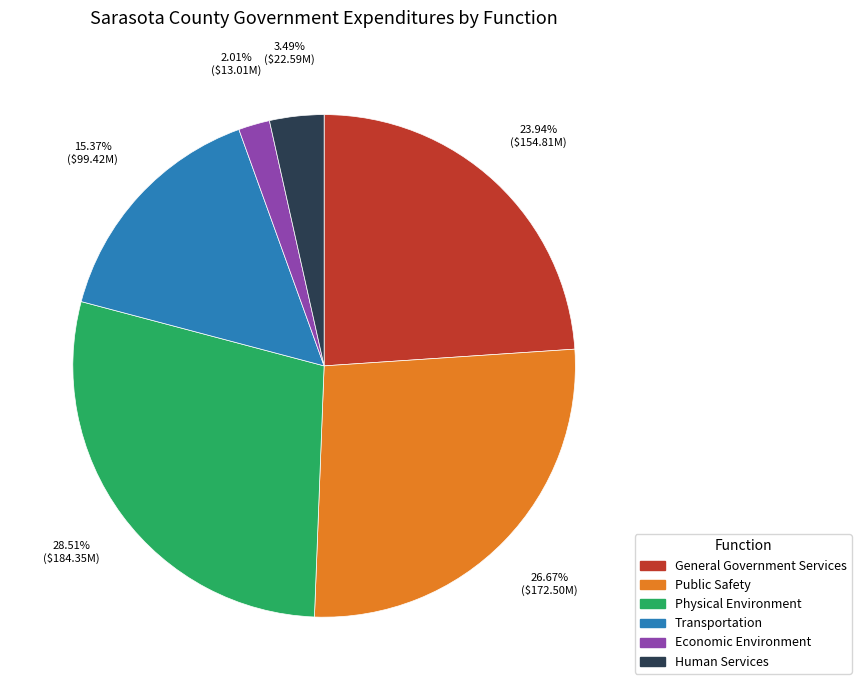

Combined, what portion of the pie is General Government Services and Economic Environment?

26.0%